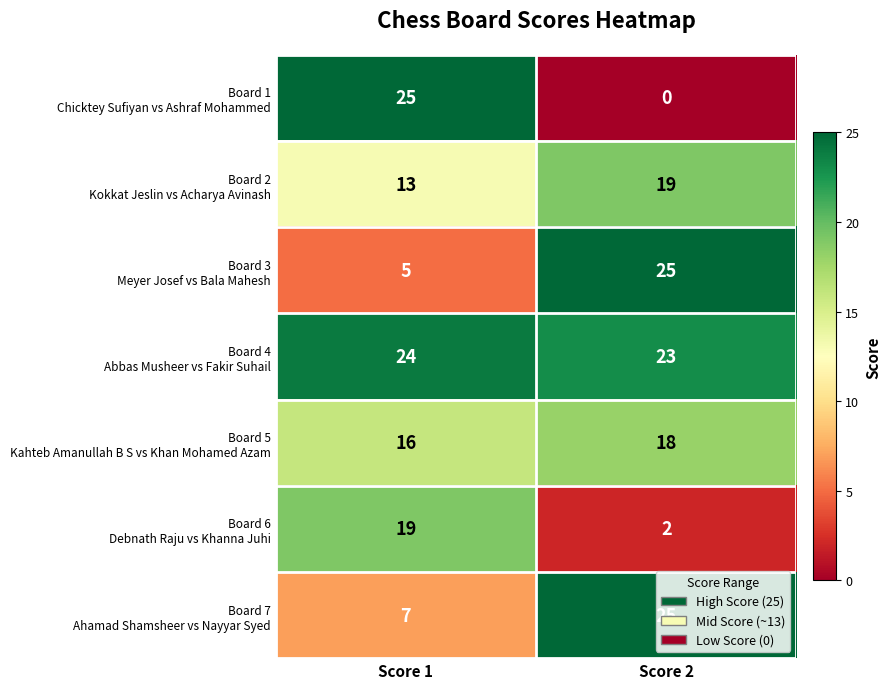

What is the total value across all series at Score 1?

109